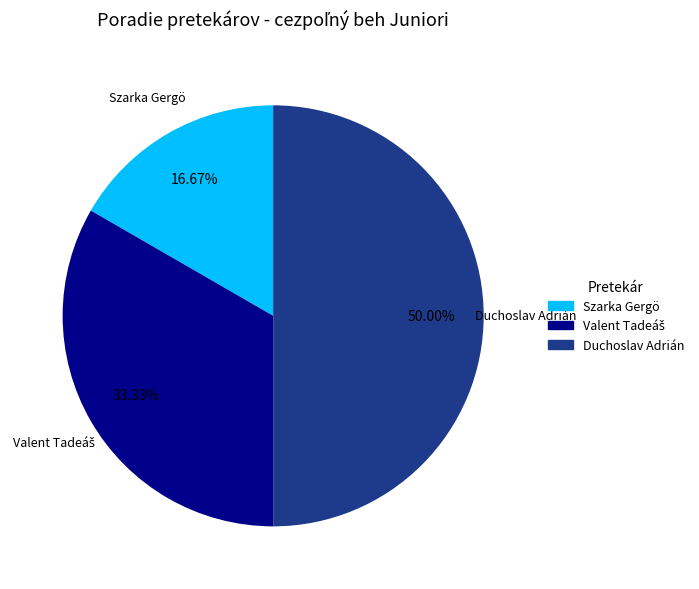

Between Duchoslav Adrián and Szarka Gergö, which is larger?

Duchoslav Adrián